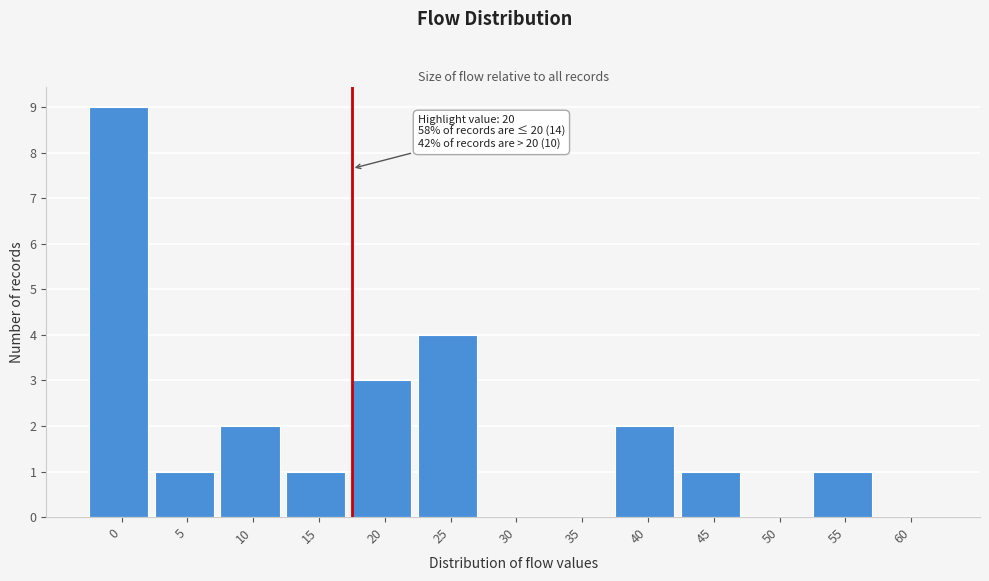

Reading left to right, what are all the values shown in this chart?

0=9	5=1	10=2	15=1	20=3	25=4	30=0	35=0	40=2	45=1	50=0	55=1	60=0